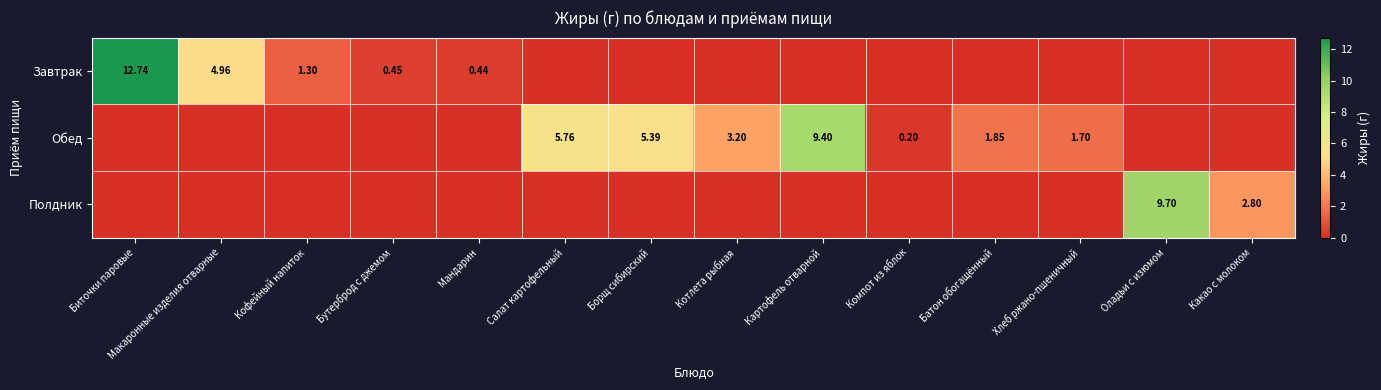

What is the difference between the Обед values at Салат картофельный and Кофейный напиток?

5.8